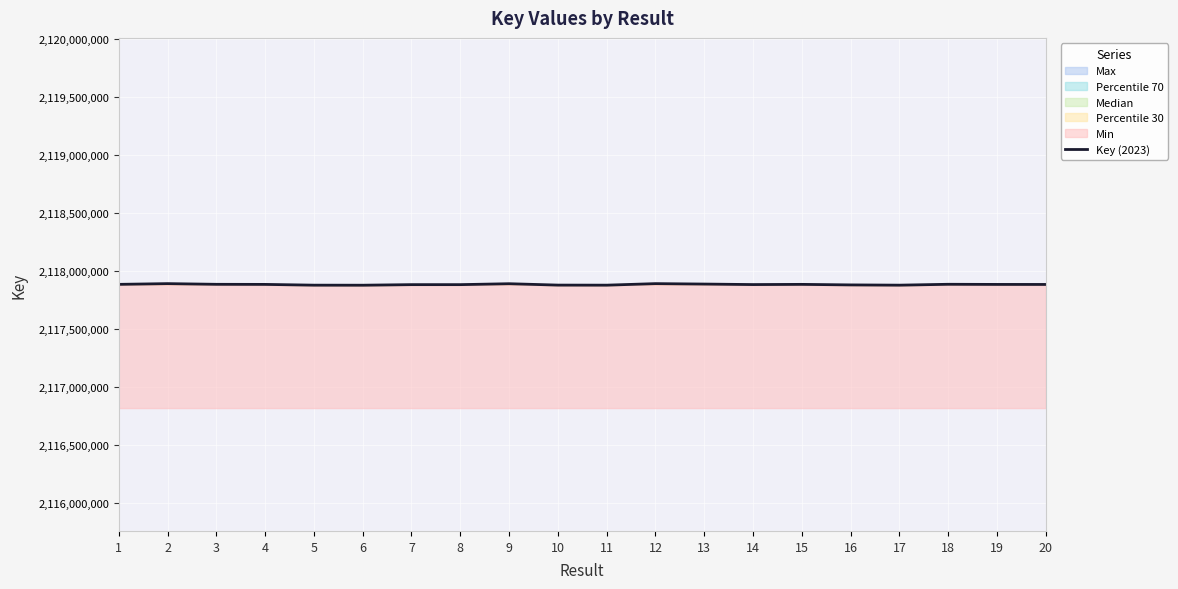

Read the value at 15, to the nearest 10.

2117885270